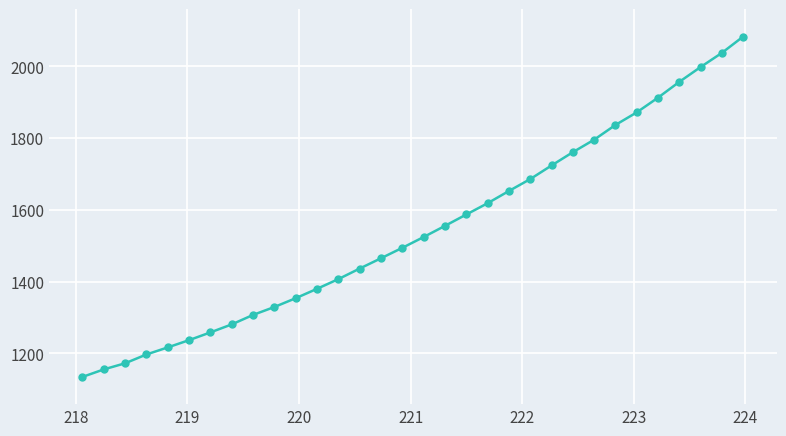

Count the number of data series in this chart.

1